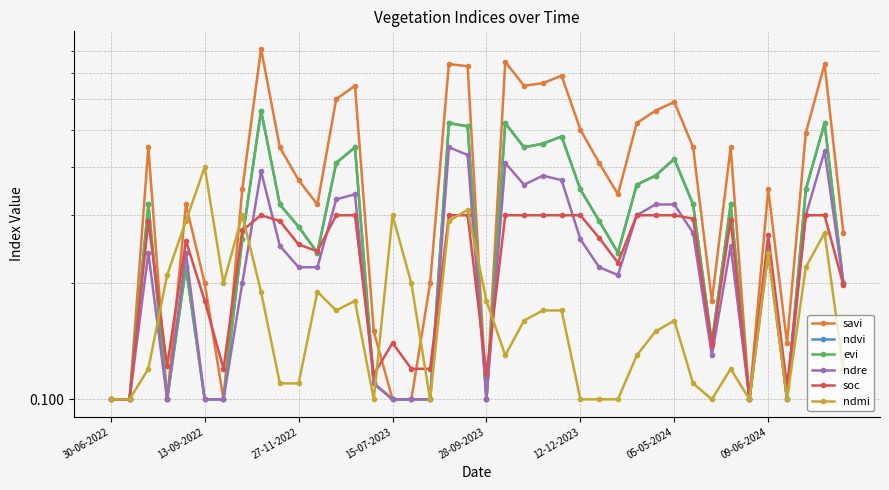

What position from the left is 12-12-2023?

26